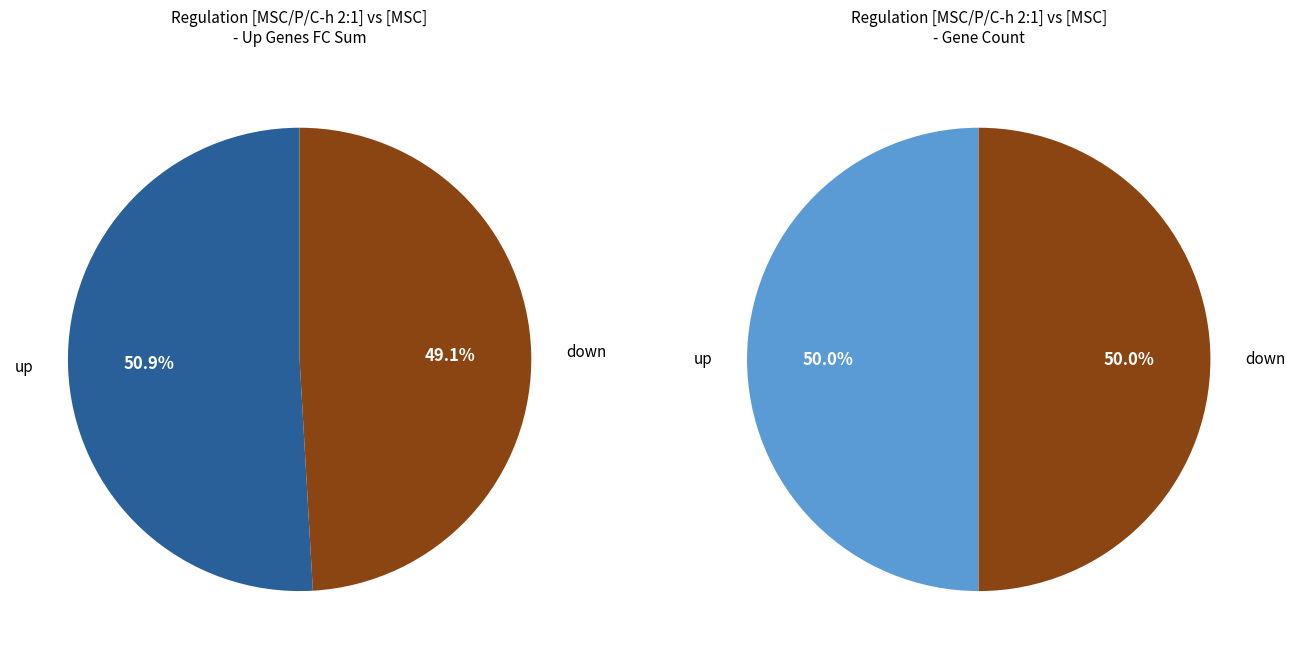

Is there a majority slice in this chart?

No